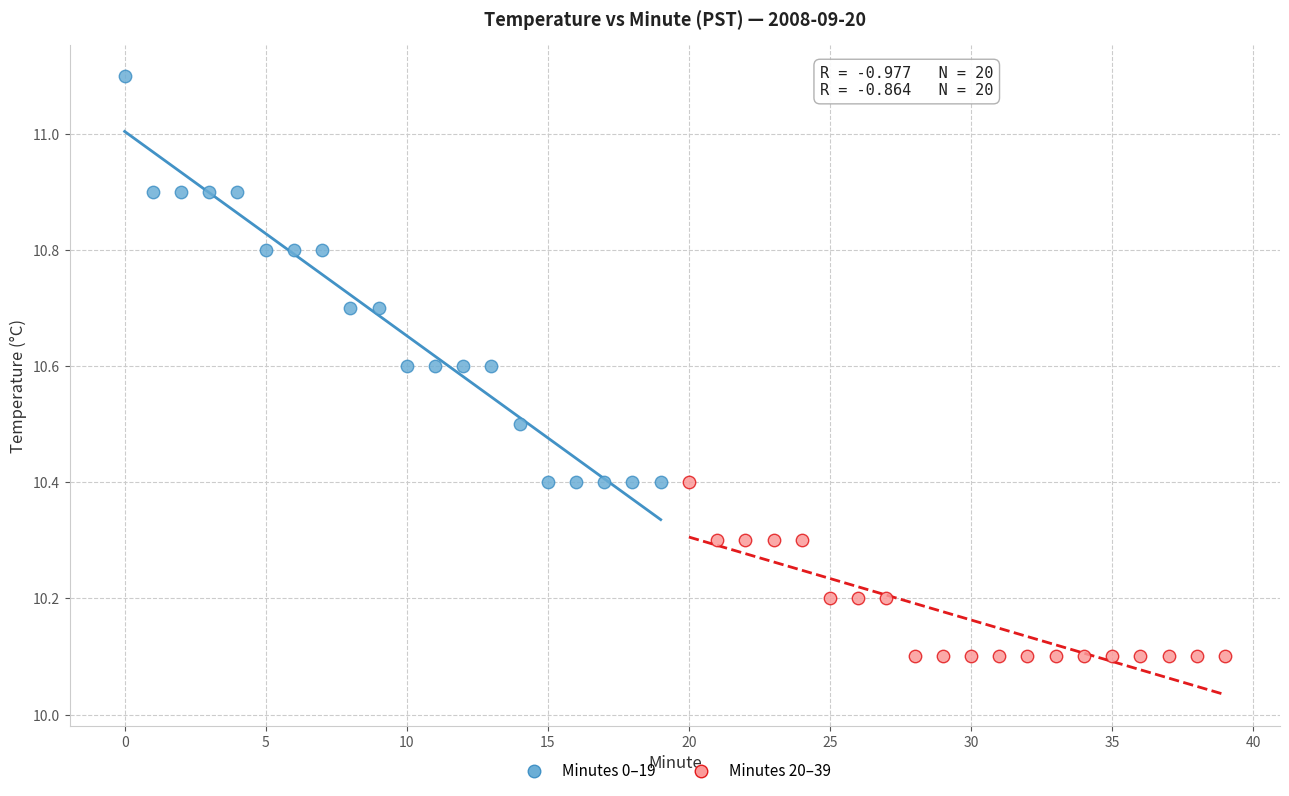

Which series contains the lowest Y value?

Minutes 20–39